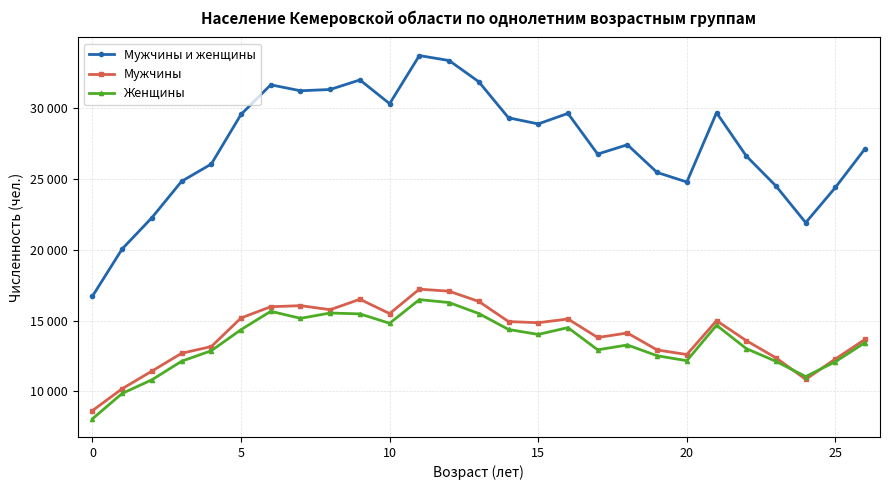

Rank the series by their maximum value, from highest to lowest.

Мужчины и женщины, Мужчины, Женщины